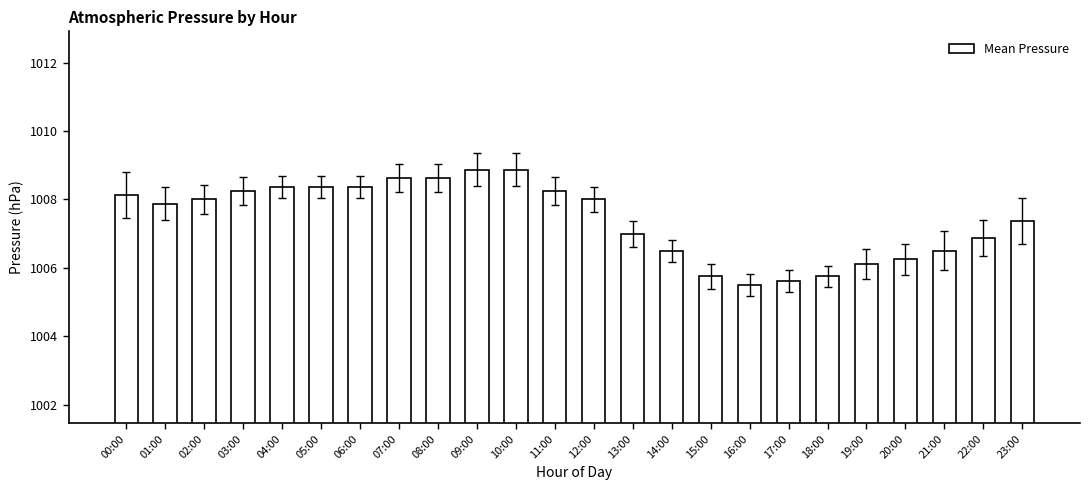

Which label corresponds to the smallest value in the chart?

16:00